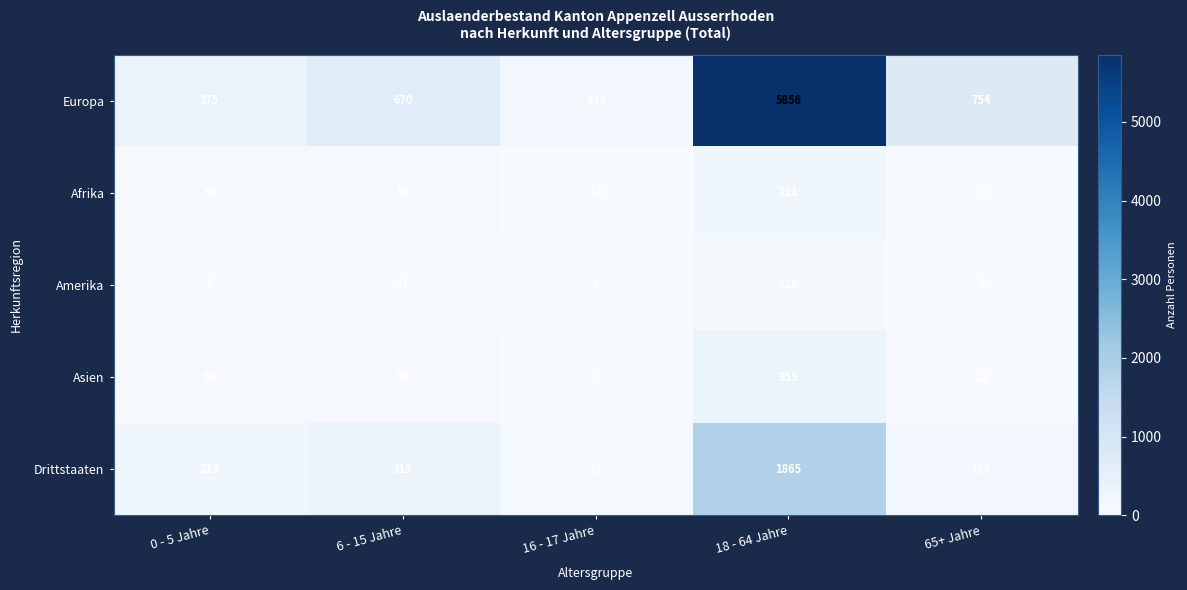

The value of Europa at 18 - 64 Jahre is 5856. True or false?

True